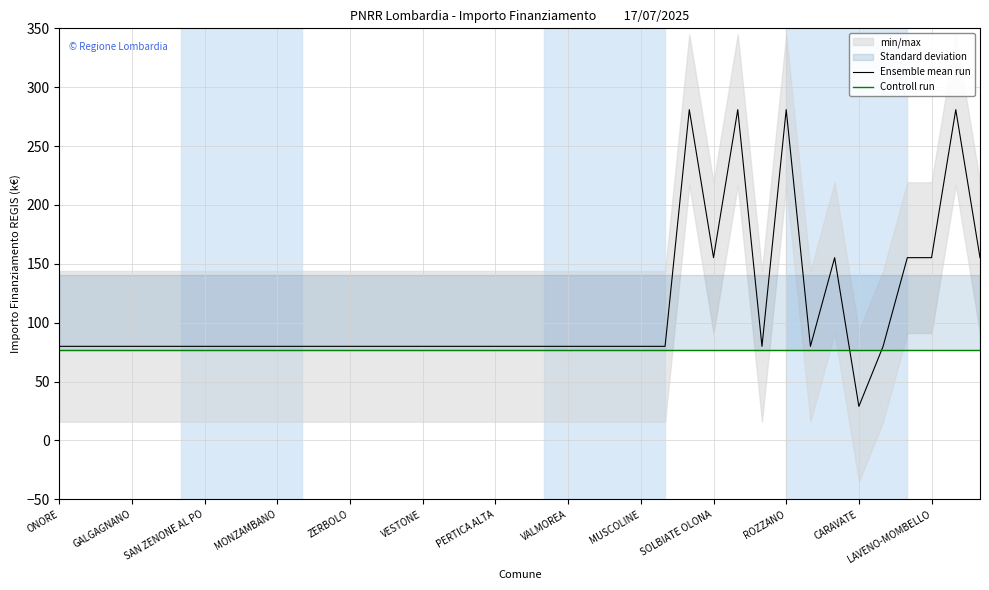

The value of Ensemble mean run at LAVENO-MOMBELLO is 155.2. True or false?

True